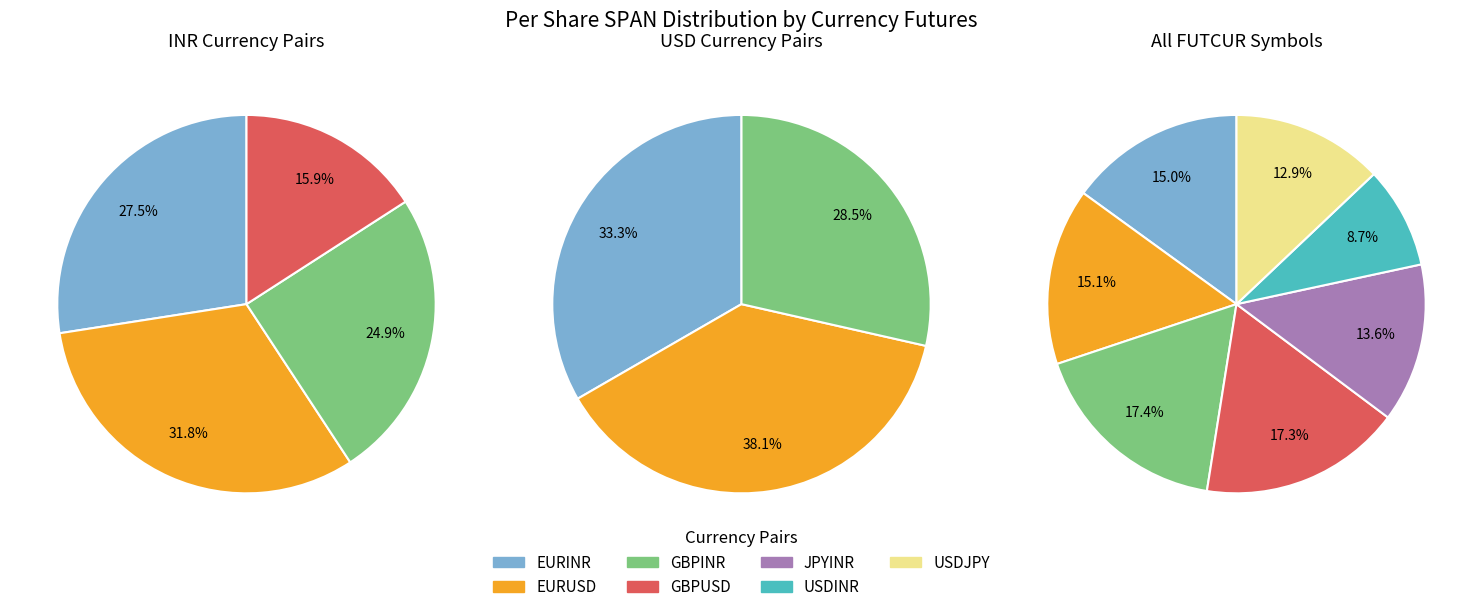

What is the ratio of the value at USDINR to the value at JPYINR?

0.6